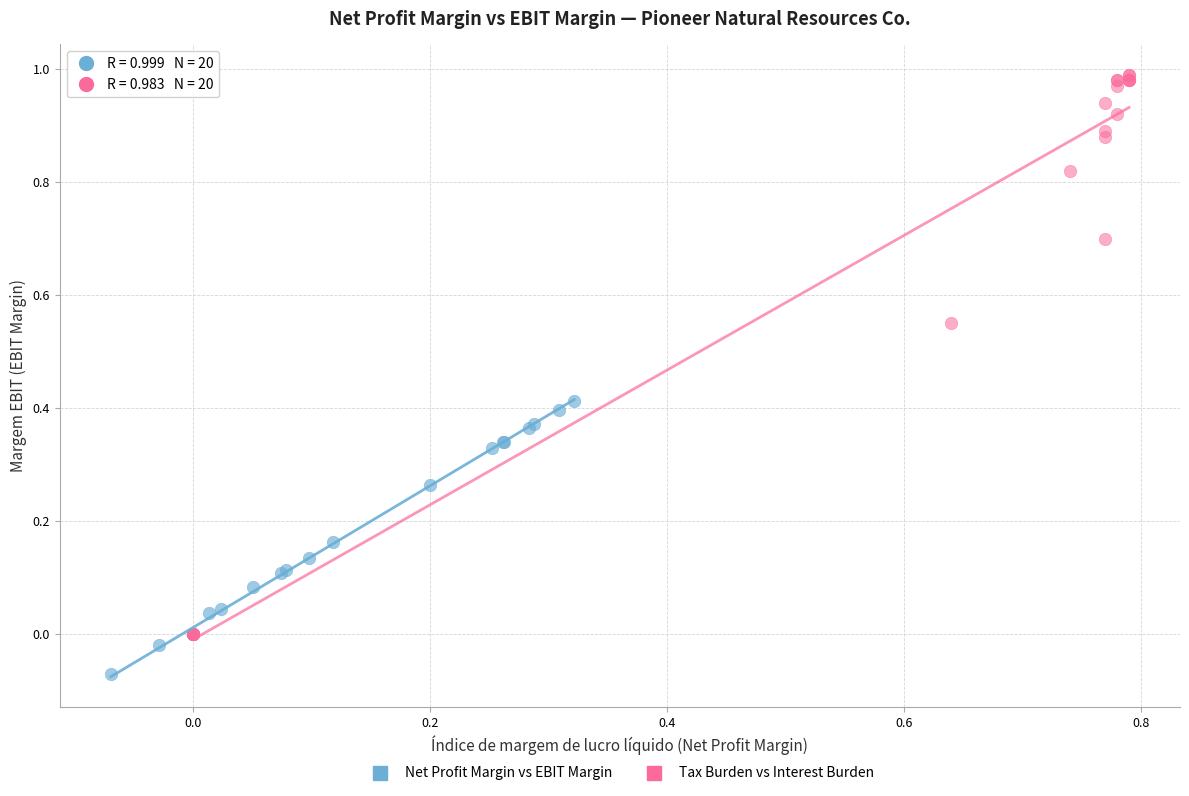

Which series contains the highest Y value?

Tax Burden vs Interest Burden